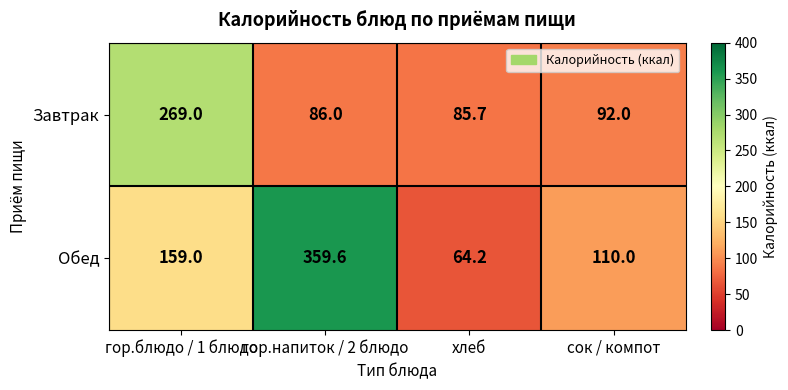

The Завтрак series shows 163.0 at сок / компот. True or false?

False